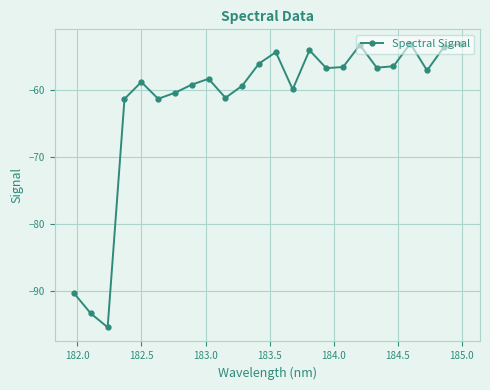

What is the value of the 10th point from the left?

-61.2